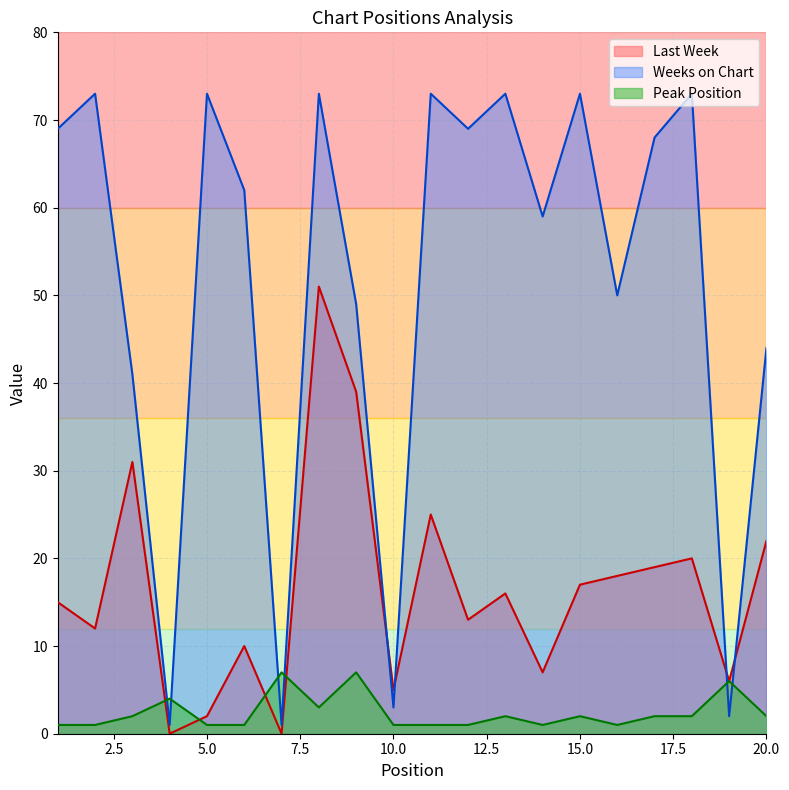

What are all the series names shown in the legend?

Last Week, Weeks on Chart, Peak Position